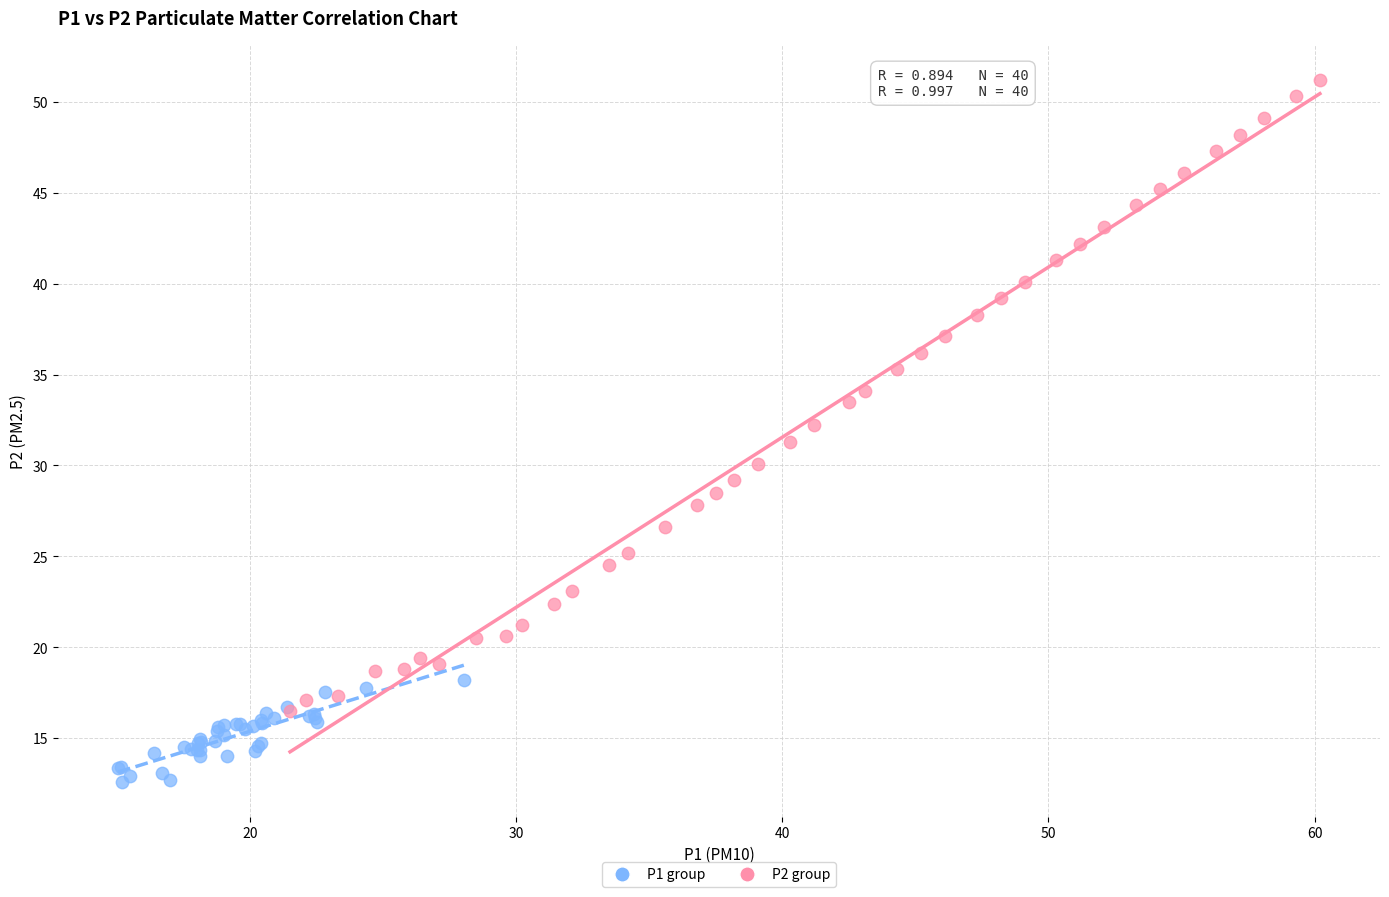

Which series reaches the minimum Y coordinate?

P1 group